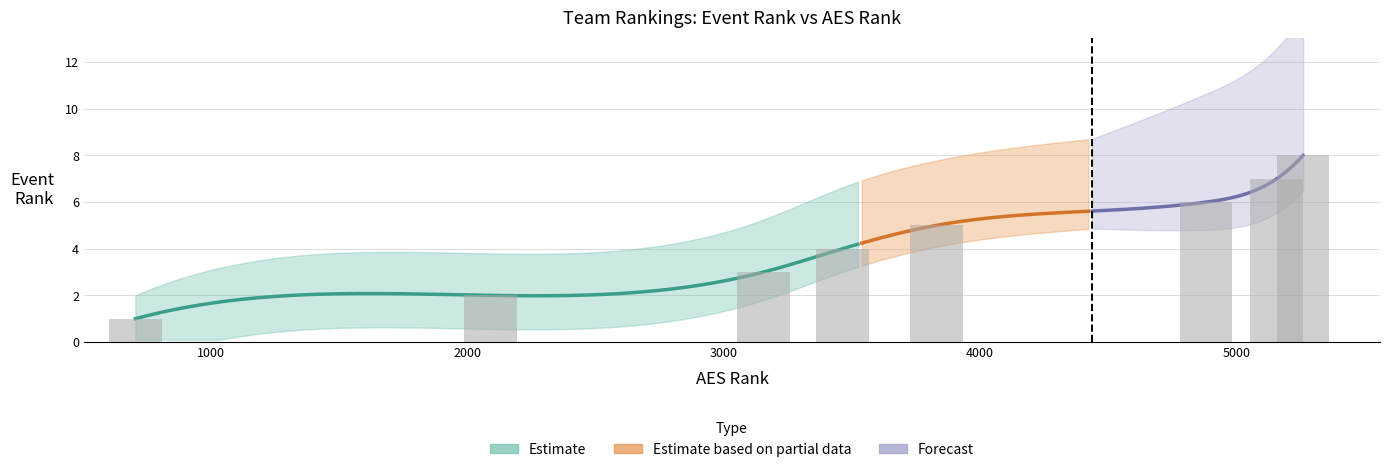

Is it true that the value at SP2VC 15- Nichole is 1?

False